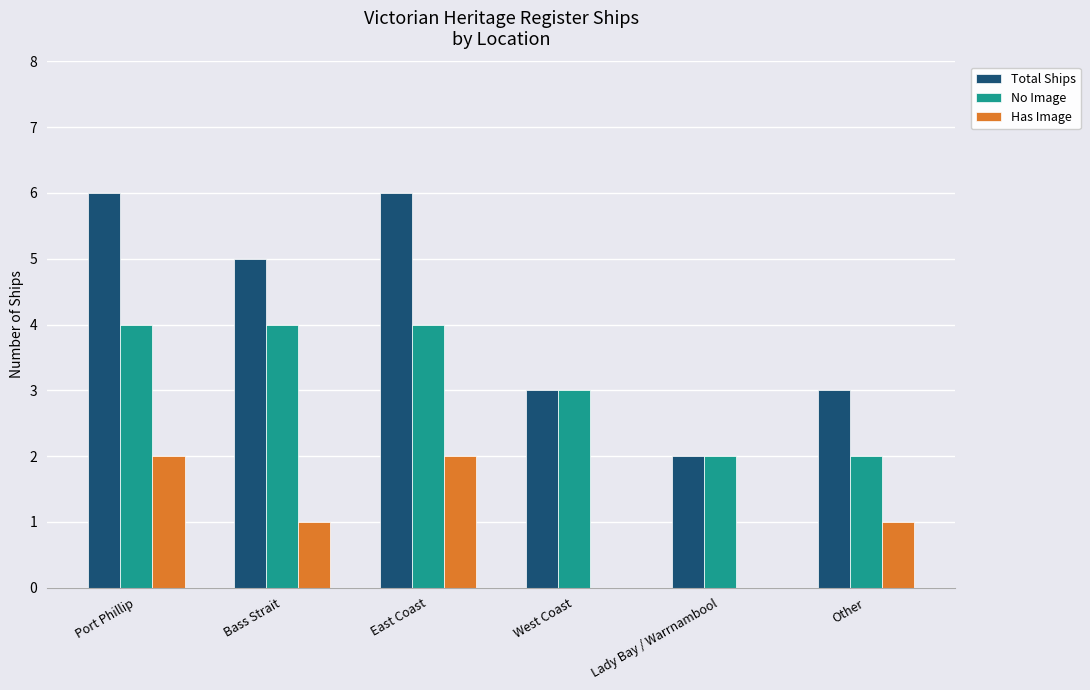

Reading left to right, what are all the values shown in this chart?

Total Ships: 6	5	6	3	2	3
No Image: 4	4	4	3	2	2
Has Image: 2	1	2	0	0	1